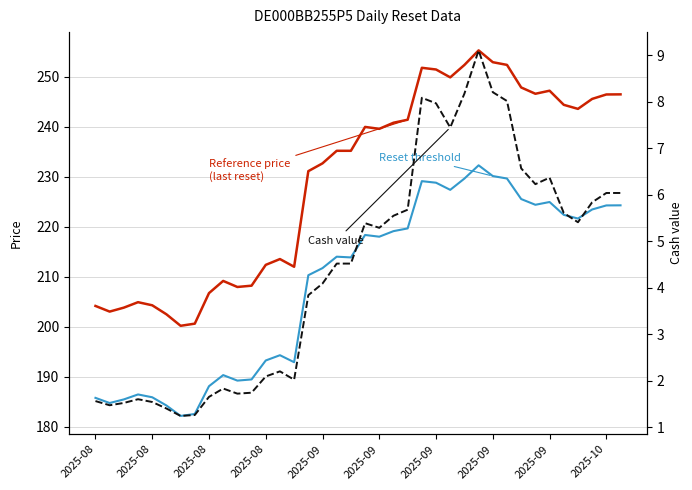

The value of Reference price (last reset) at 2025-09 is 252.9. True or false?

True